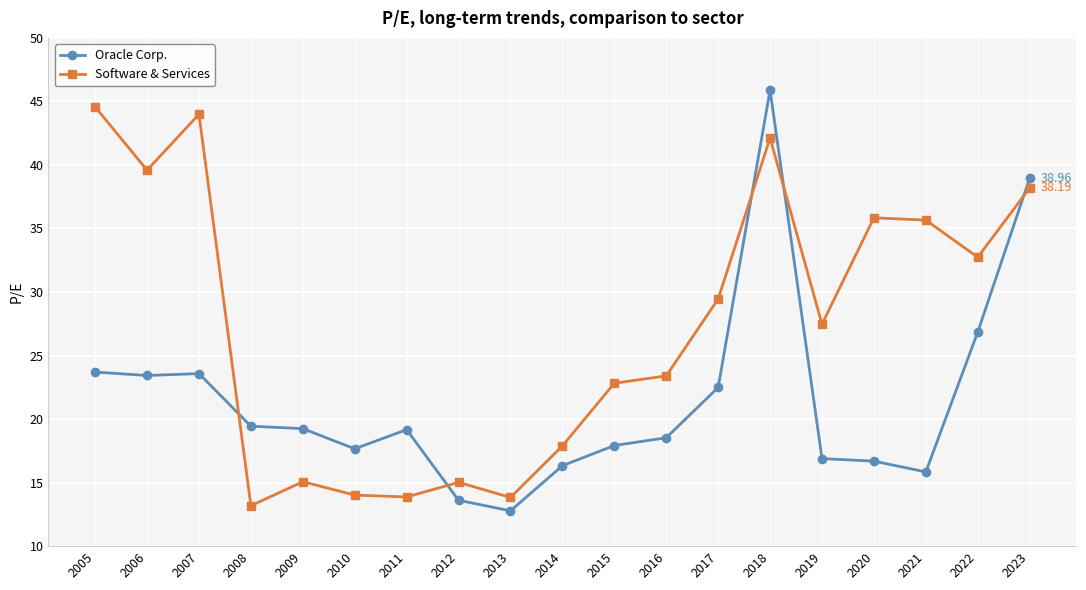

Is it true that Oracle Corp. equals 16.3 at 2014?

True